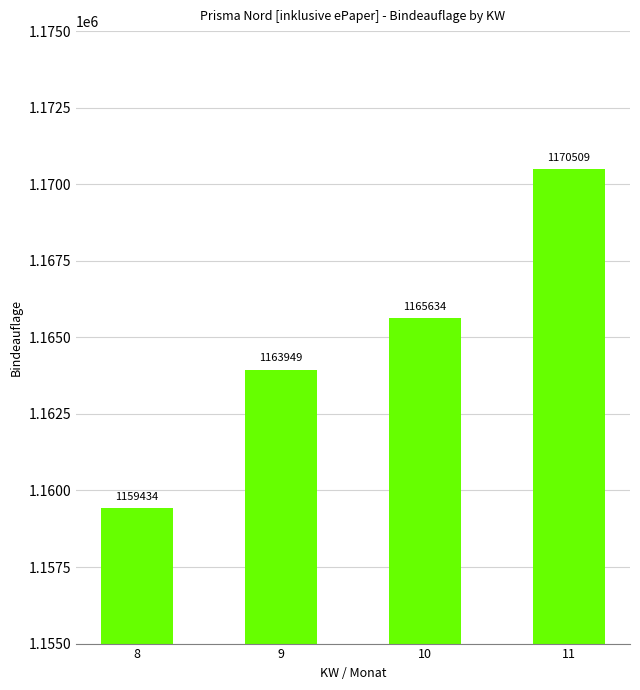

Rank the categories by value from lowest to highest.

8, 9, 10, 11